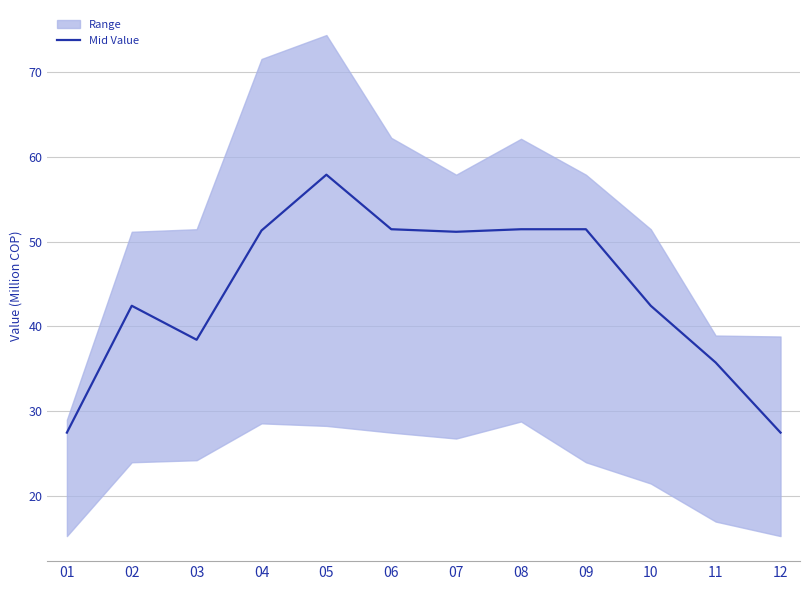

What is the change in value from 05 to 11?

-22.1